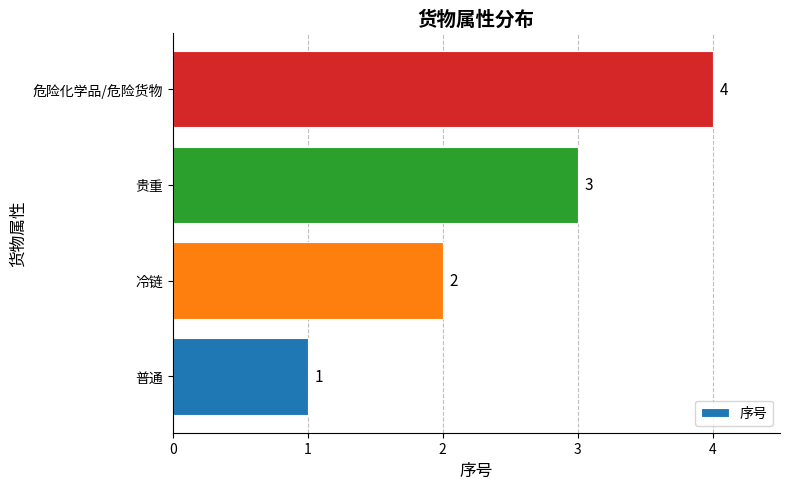

What is the change in value from 普通 to 贵重?

+2